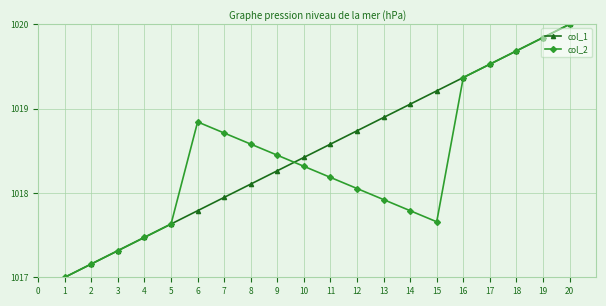

Between 3 and 6, which series saw the biggest shift?

col_2